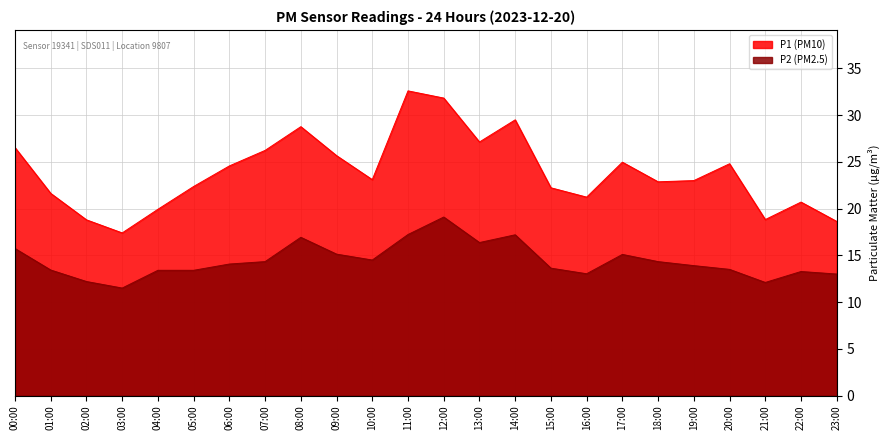

How many data points in P1 are above 23?

12